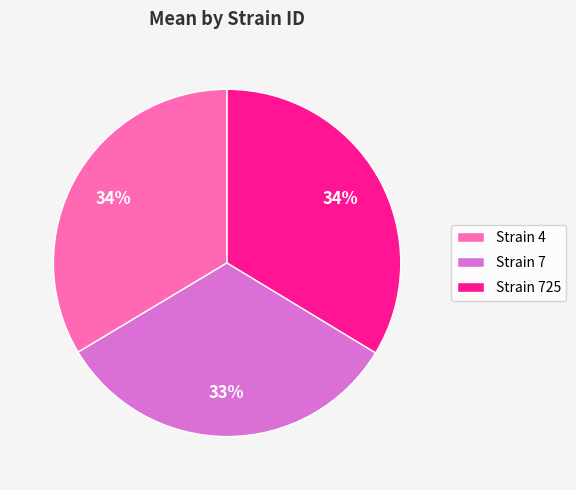

Between Strain 7 and Strain 4, which is larger?

Strain 4